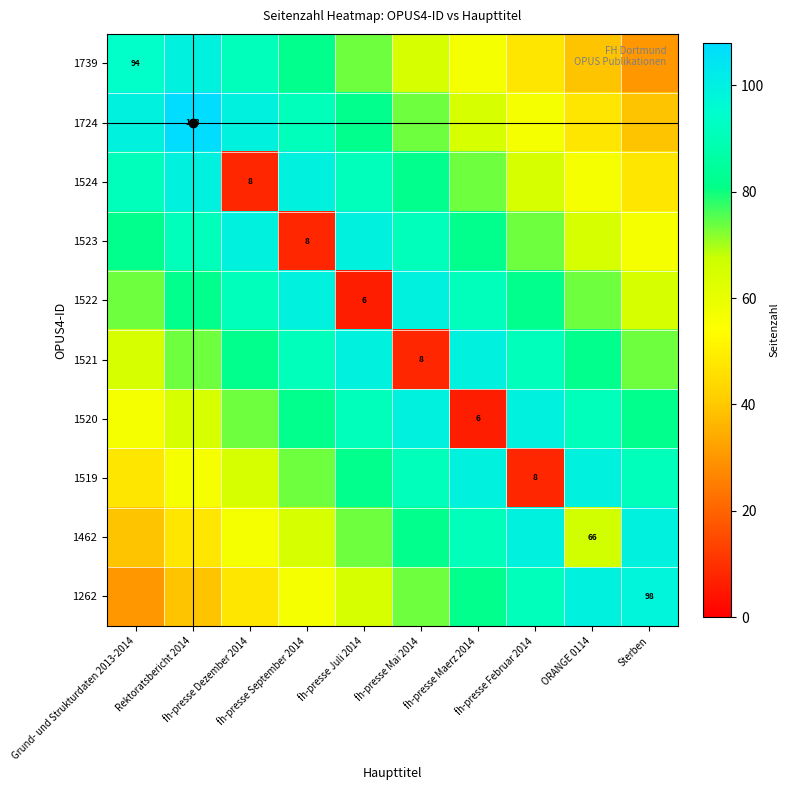

What is the greatest value displayed?

108.0